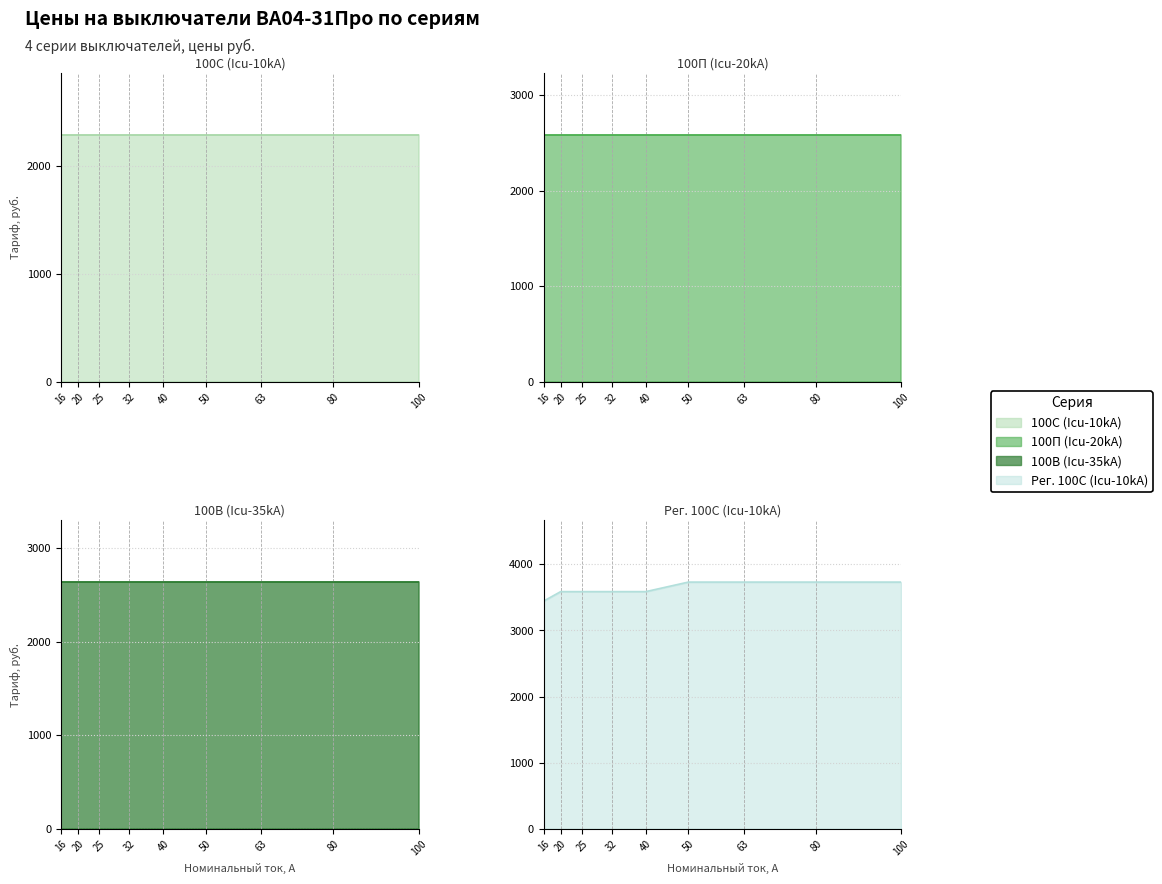

What is the value of the Рег. 100С (Icu-10kA) point at the 5th from the left?

3587